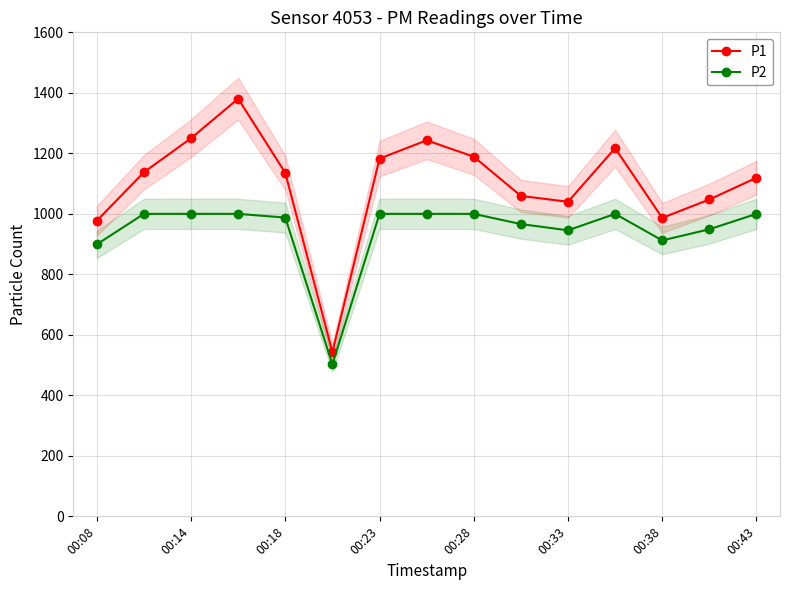

What value does the P2 series have at 00:08?

899.1